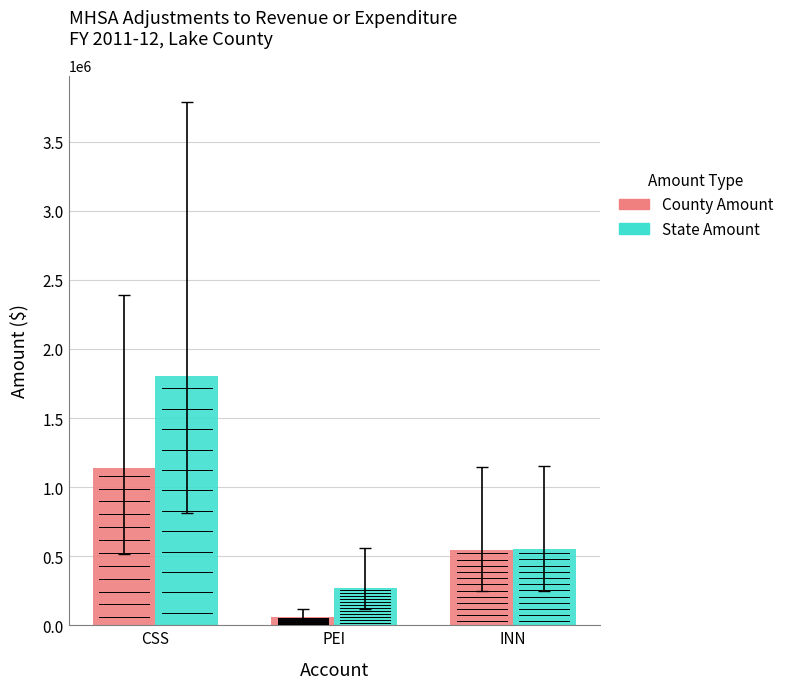

Between CSS and PEI, which series saw the biggest shift?

State Amount